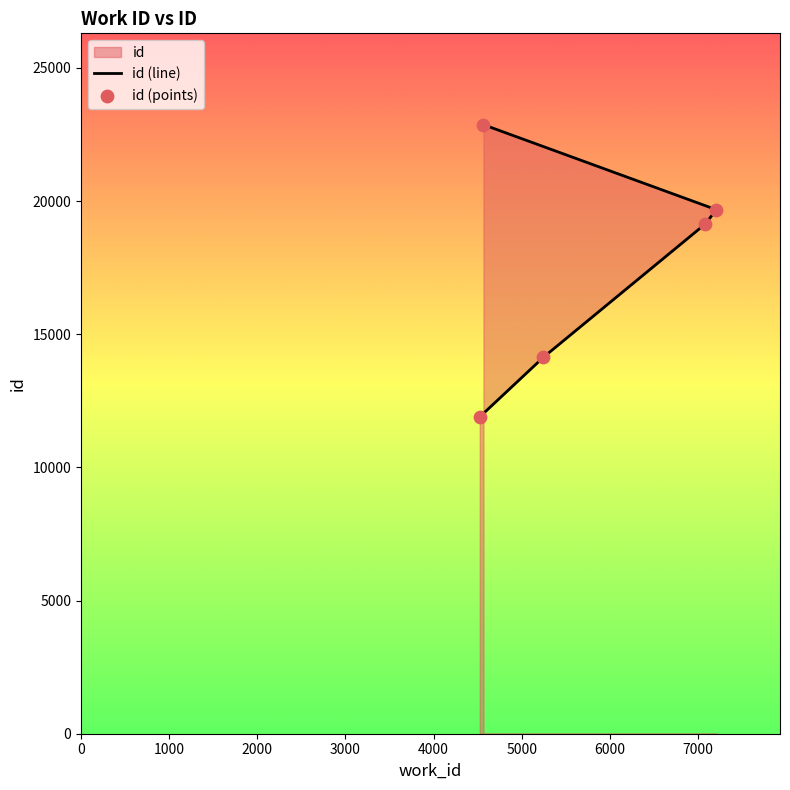

Between 5248 and 4567, which is larger?

4567